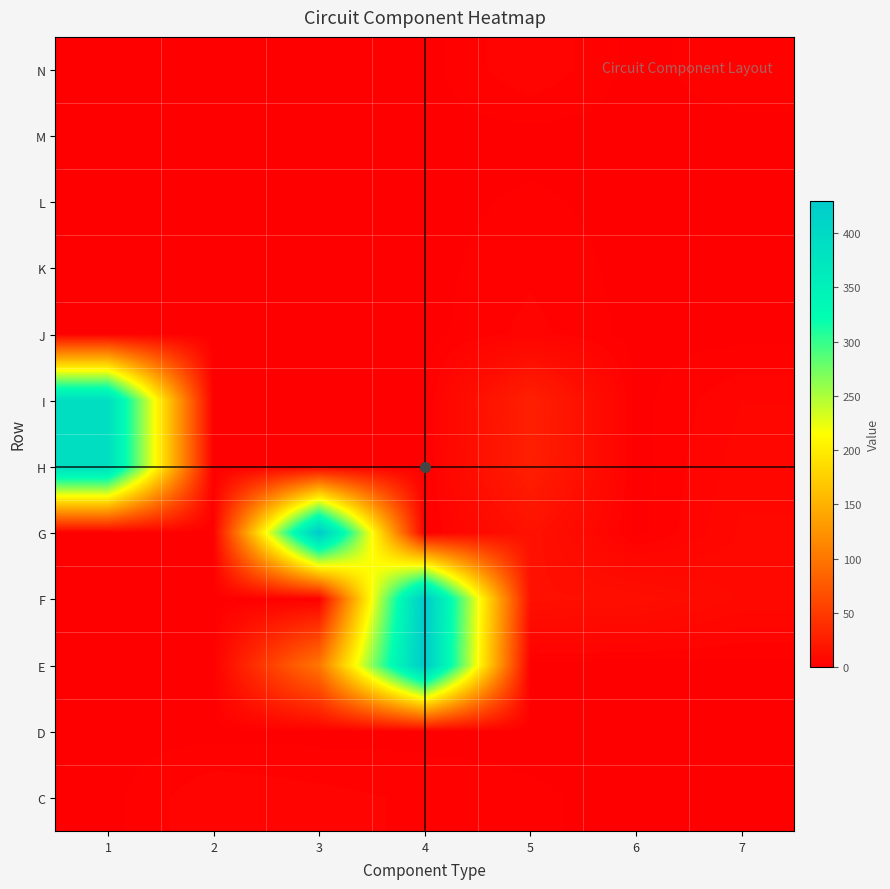

Reading right to left, what are all the values shown in this chart?

N: 7=3	6=1	5=5	4=1	3=1	2=1	1=1
M: 7=1	6=1	5=1	4=1	3=1	2=1	1=1
L: 7=1	6=1	5=2	4=1	3=1	2=1	1=1
K: 7=1	6=1	5=3	4=1	3=1	2=1	1=1
J: 7=1	6=1	5=4	4=1	3=1	2=1	1=1
I: 7=5	6=1	5=27	4=1	3=1	2=1	1=390
H: 7=6	6=1	5=26	4=1	3=1	2=1	1=390
G: 7=7	6=1	5=15	4=1	3=430	2=1	1=1
F: 7=8	6=13	5=14	4=430	3=1	2=1	1=1
E: 7=1	6=1	5=1	4=430	3=100	2=1	1=1
D: 7=1	6=1	5=1	4=1	3=1	2=1	1=1
C: 7=1	6=1	5=2	4=3	3=4	2=5	1=1